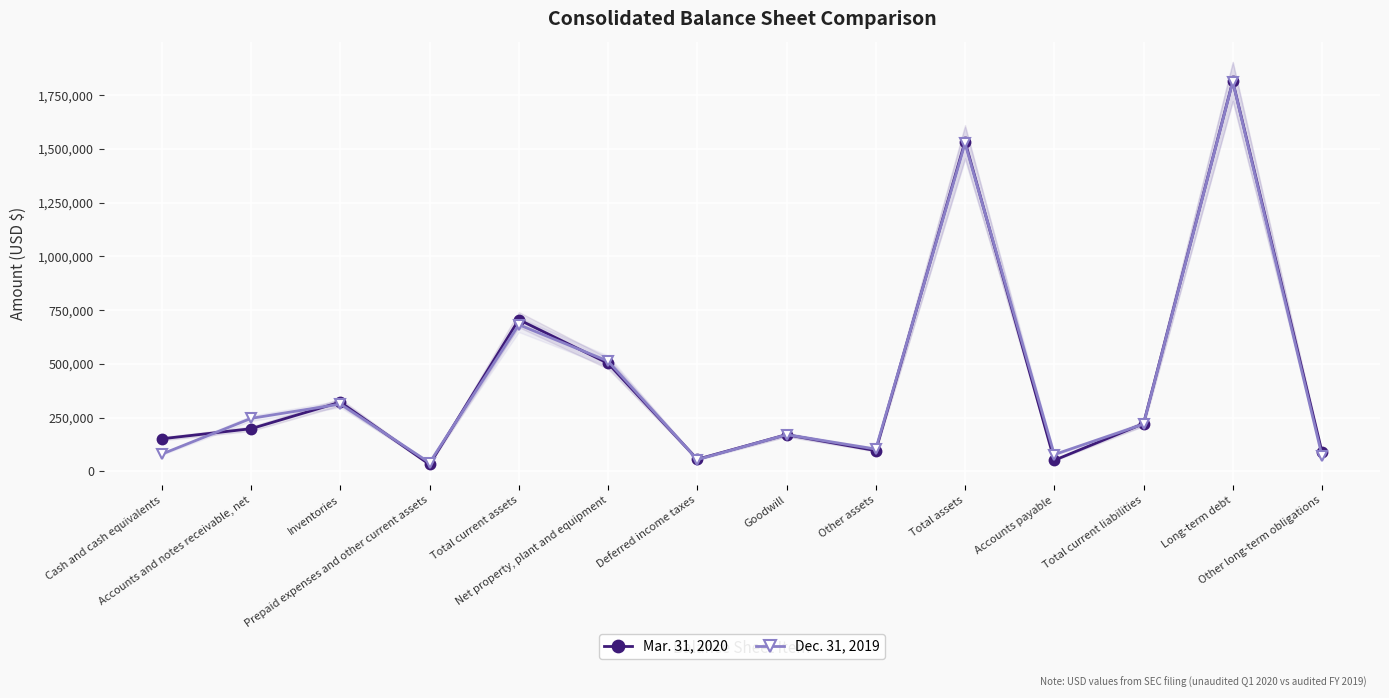

Reading right to left, list all the values displayed in this chart.

Mar. 31, 2020: 90522	1814266	222543	52067	1534216	97133	171117	56900	502874	706192	32517	322623	198943	152109
Dec. 31, 2019: 72562	1812682	220206	78697	1526164	104230	171117	55217	513020	682580	40946	313648	247051	80935